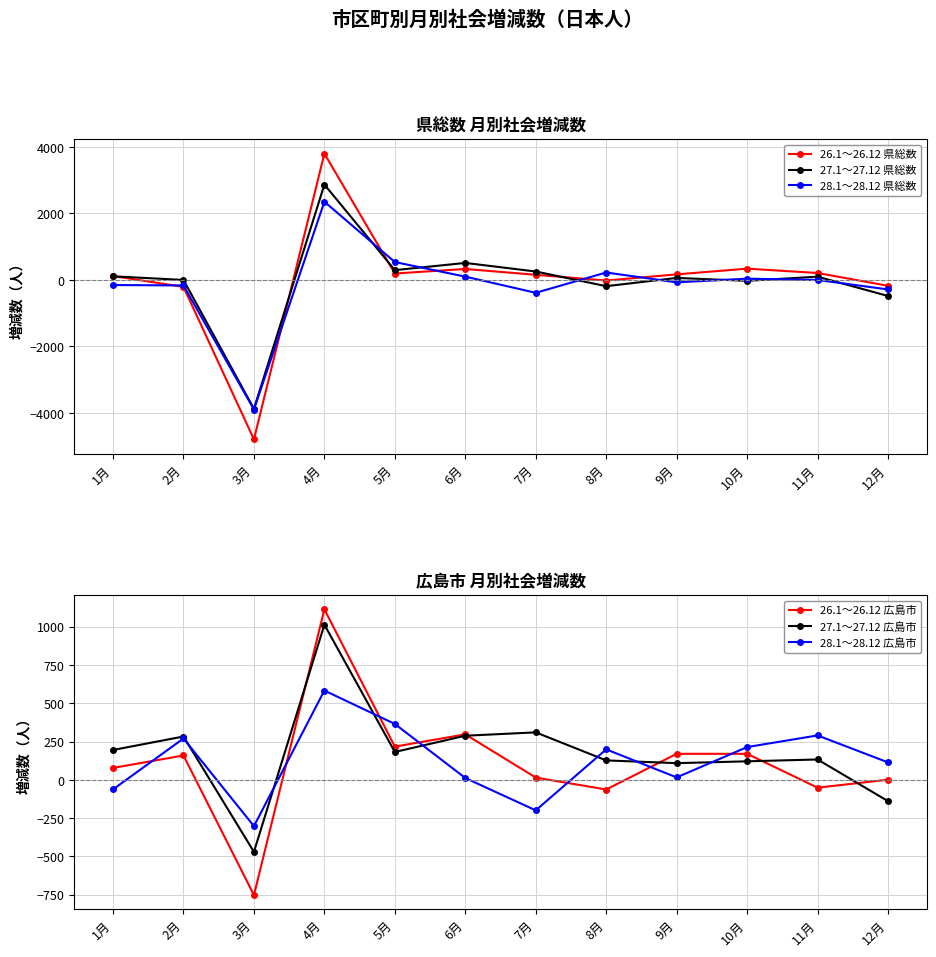

What position from the right is 6月?

7